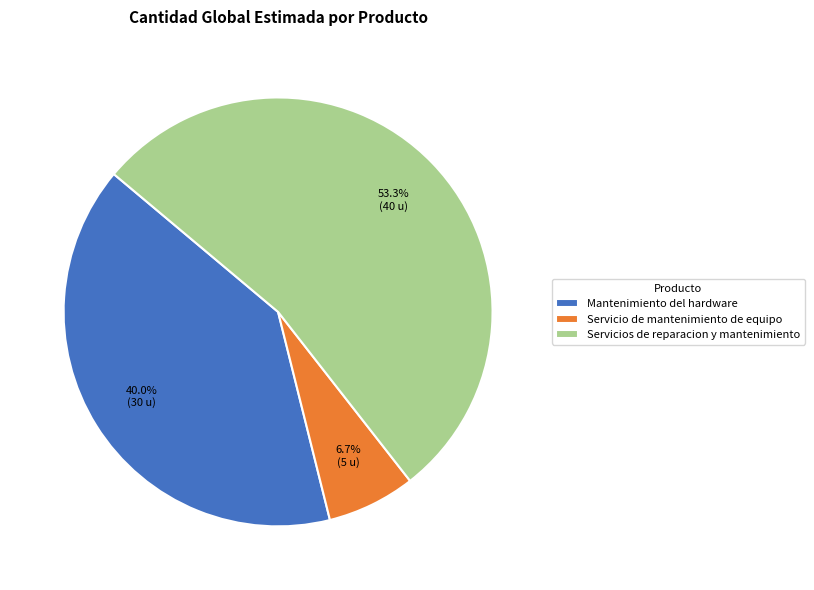

To the nearest percent, what is the combined percentage of Mantenimiento del hardware and Servicio de mantenimiento de equipo?

47%